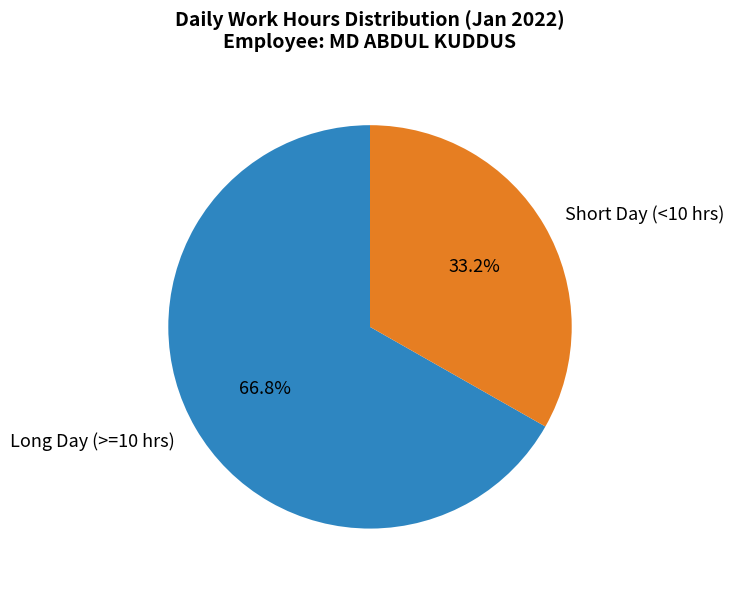

Combined, do Short Day (<10 hrs) and Long Day (>=10 hrs) account for over 50%?

Yes